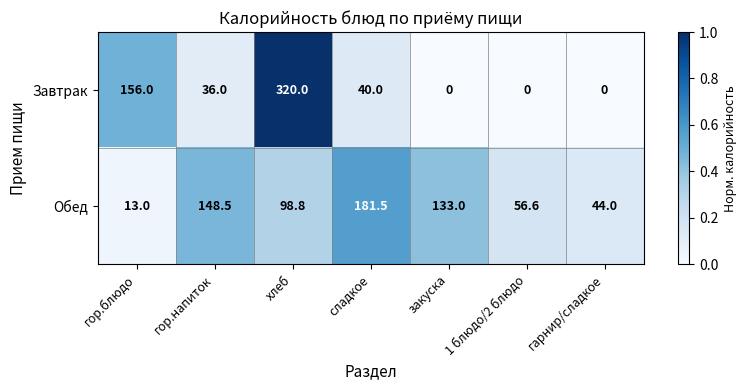

At which label does Завтрак first exceed 36?

гор.блюдо